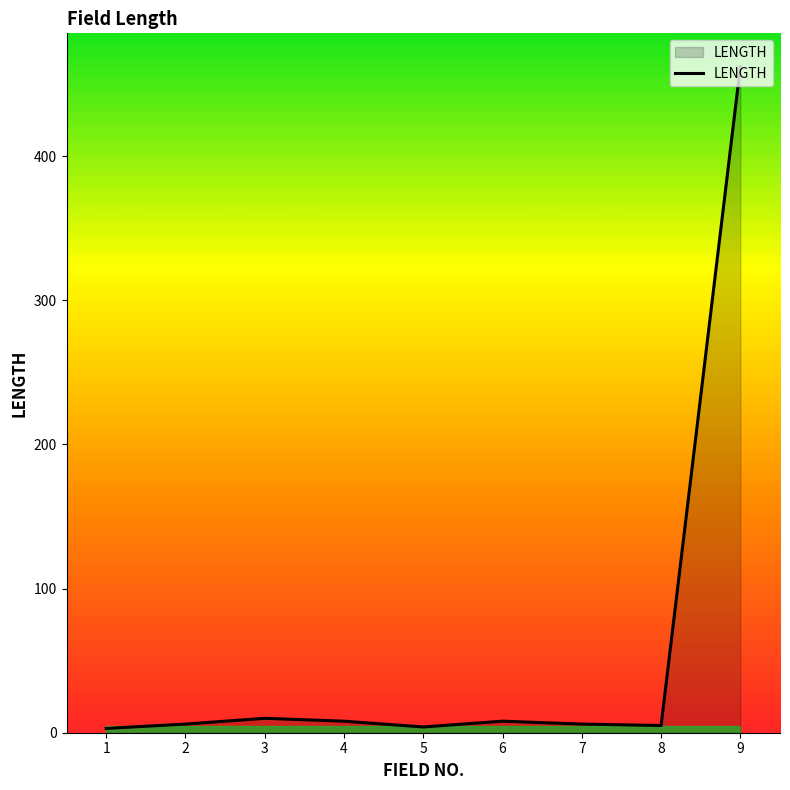

What is the maximum value shown in the chart?

462